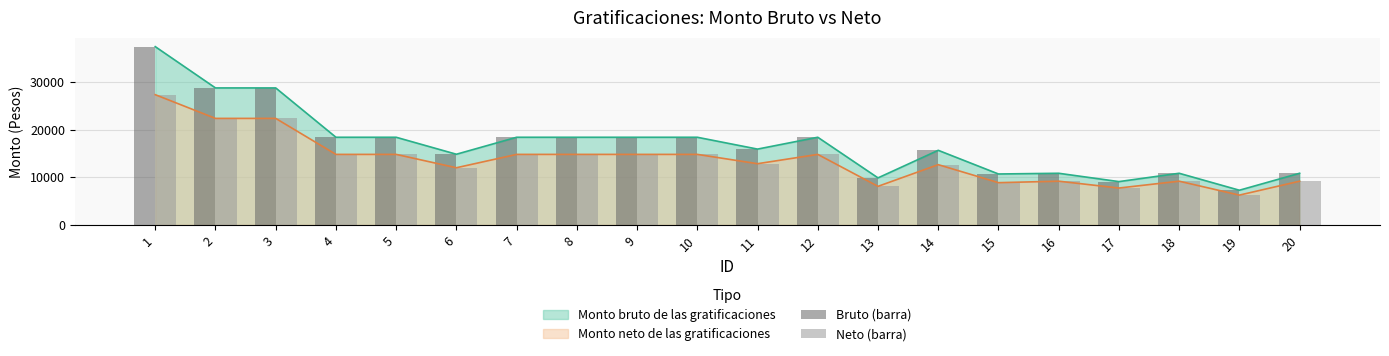

What is the smallest value displayed?

6256.4